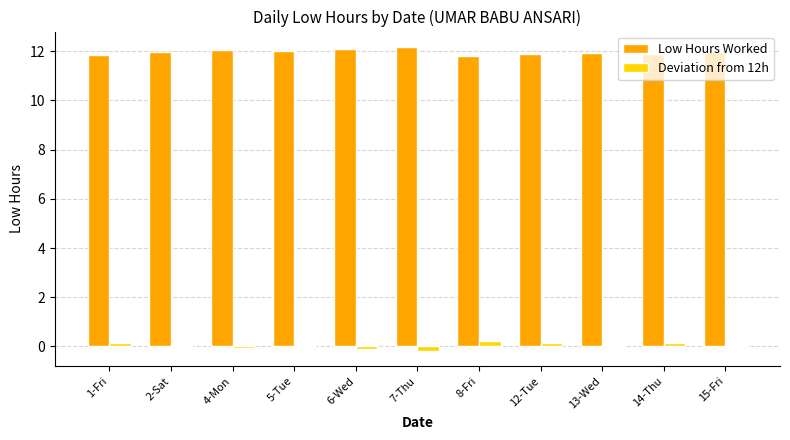

What are all the series names shown in the legend?

Low Hours Worked, Deviation from 12h